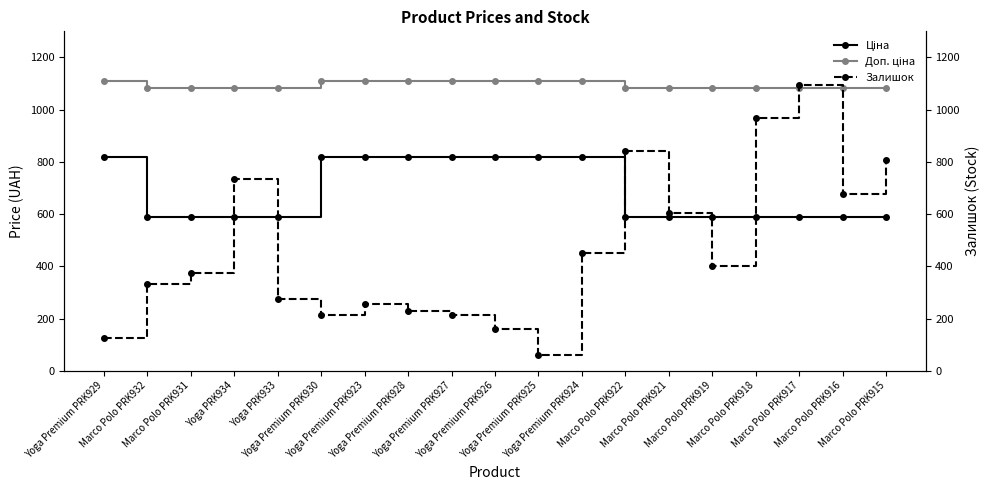

True or false: Ціна and Залишок cross at least once.

True